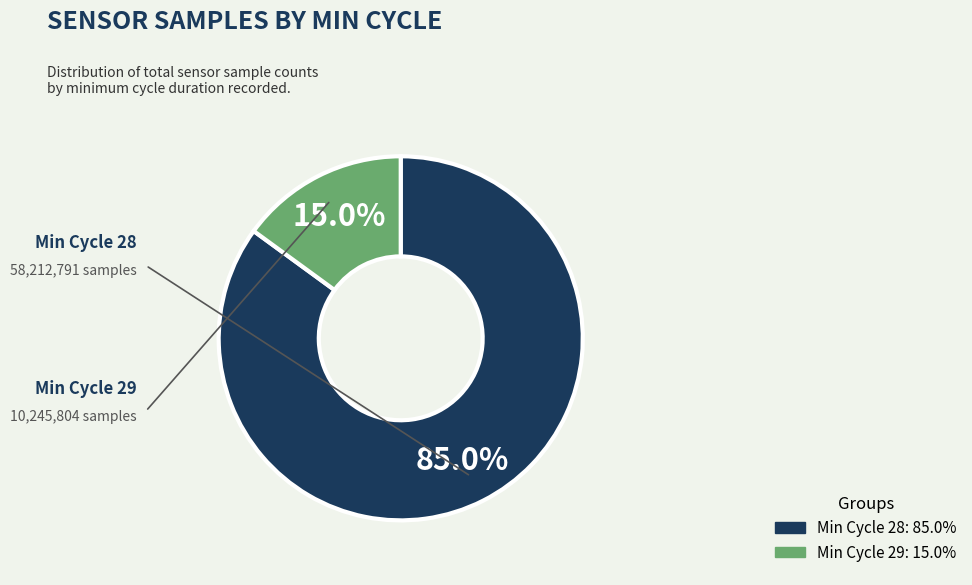

Is there a majority slice in this chart?

Yes